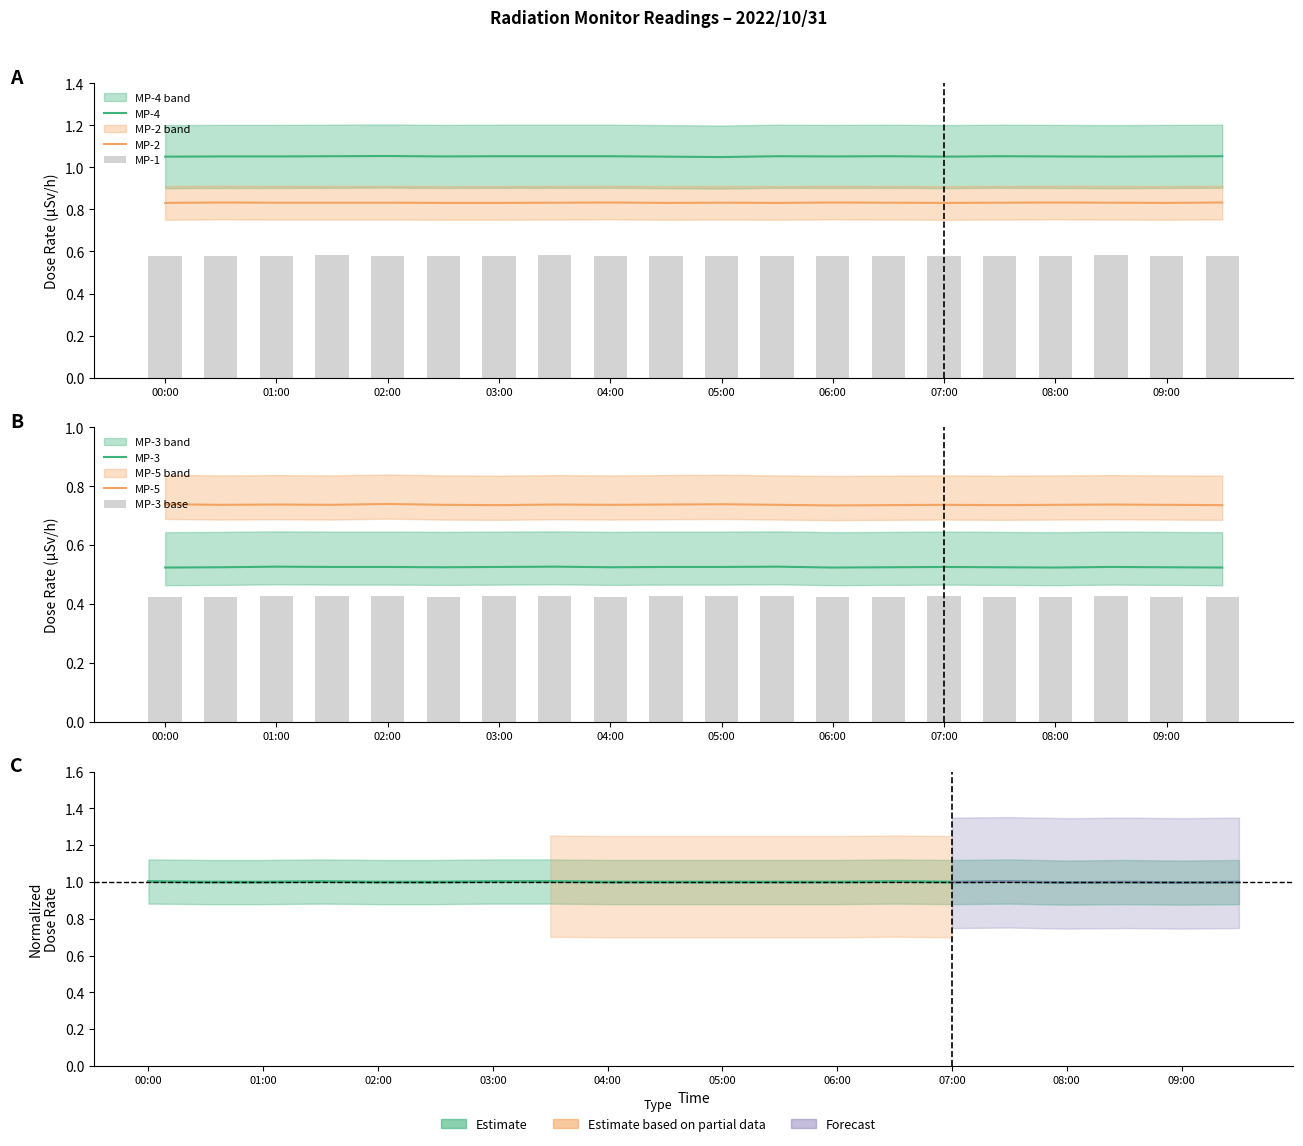

What is the minimum value shown in the chart?

0.5